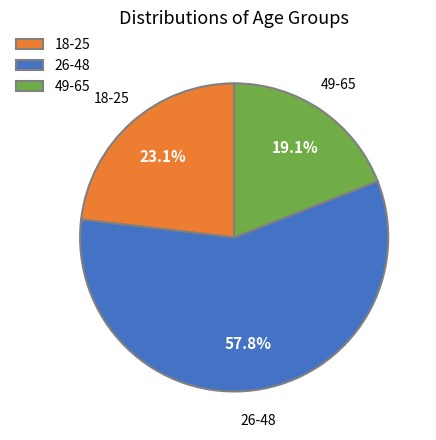

Rank the categories by value from highest to lowest.

26-48, 18-25, 49-65